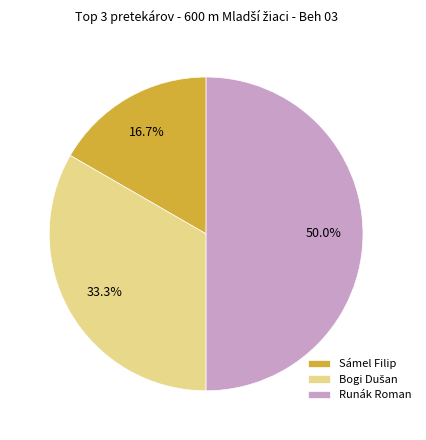

What is the largest slice in the pie chart?

Runák Roman